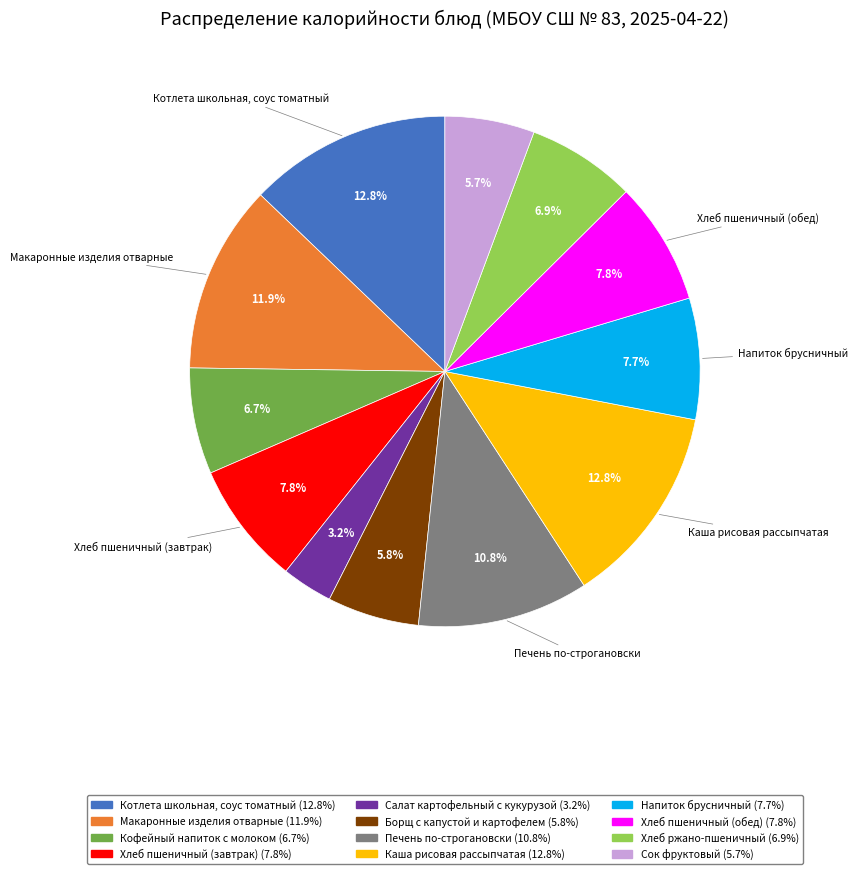

The Макаронные изделия отварные slice represents 1% of the pie. True or false?

False